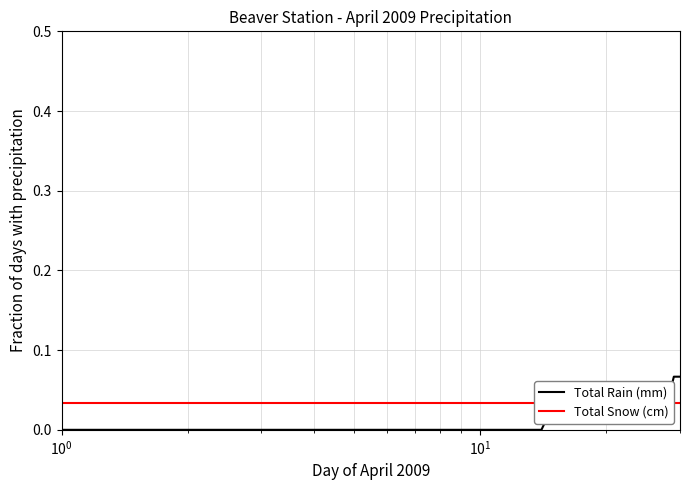

The Total Snow (cm) series shows 0.0 at 20. True or false?

False